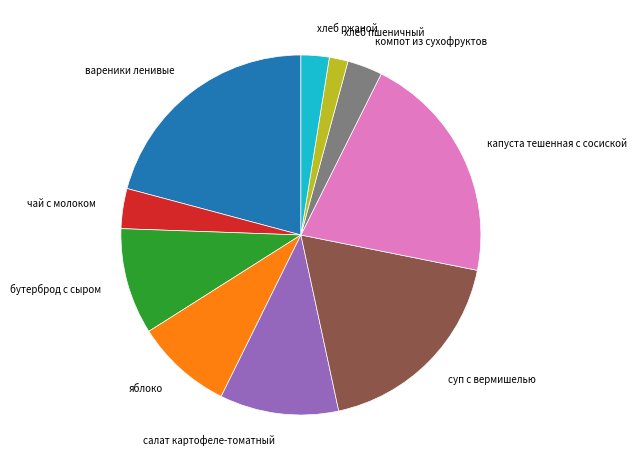

Which slice is the smallest?

хлеб пшеничный